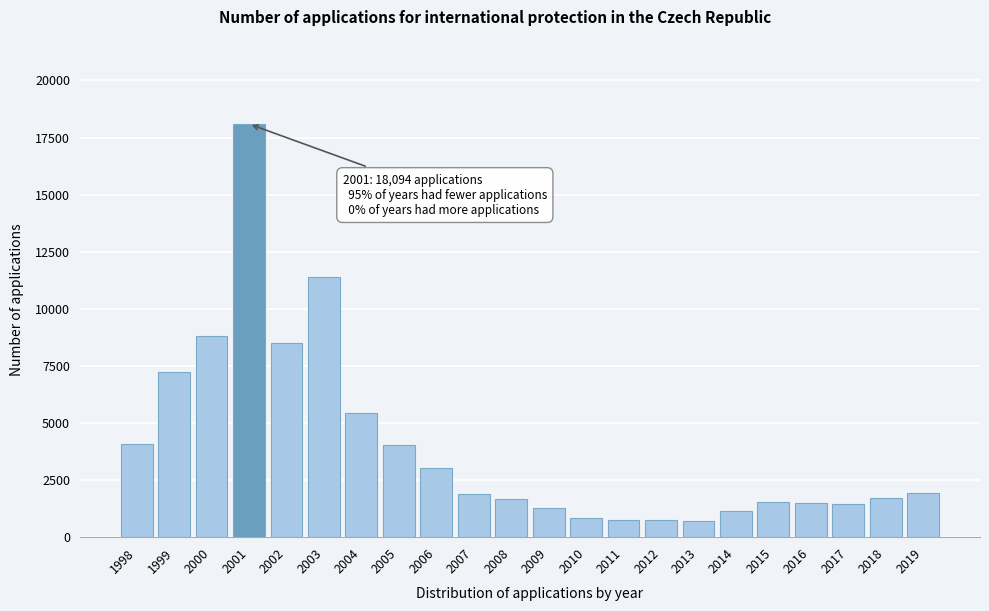

What is the difference between the maximum and second lowest values?

17341